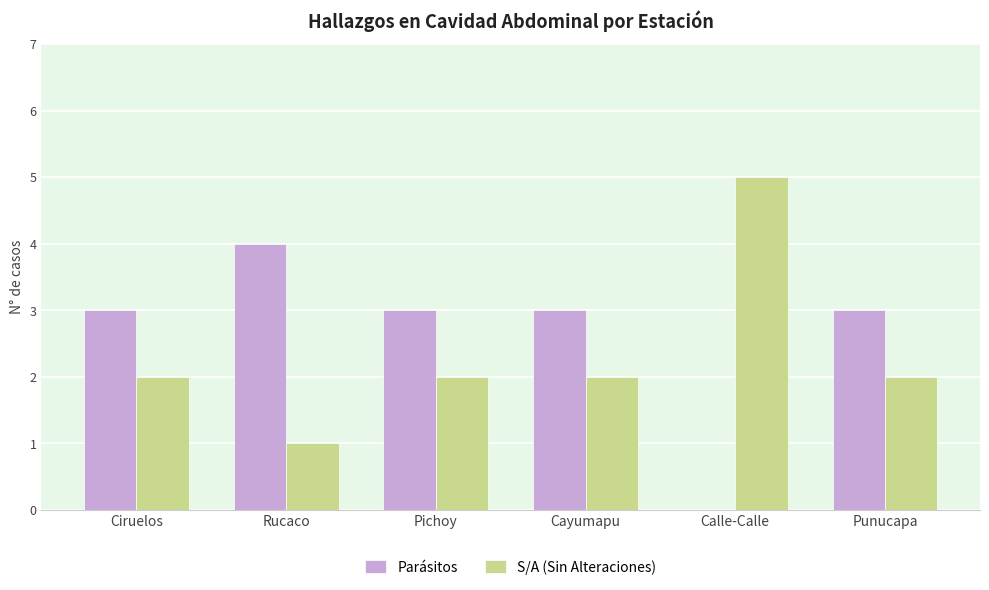

Reading left to right, transcribe all the data shown in this chart.

Parásitos: Ciruelos=3	Rucaco=4	Pichoy=3	Cayumapu=3	Calle-Calle=0	Punucapa=3
S/A (Sin Alteraciones): Ciruelos=2	Rucaco=1	Pichoy=2	Cayumapu=2	Calle-Calle=5	Punucapa=2